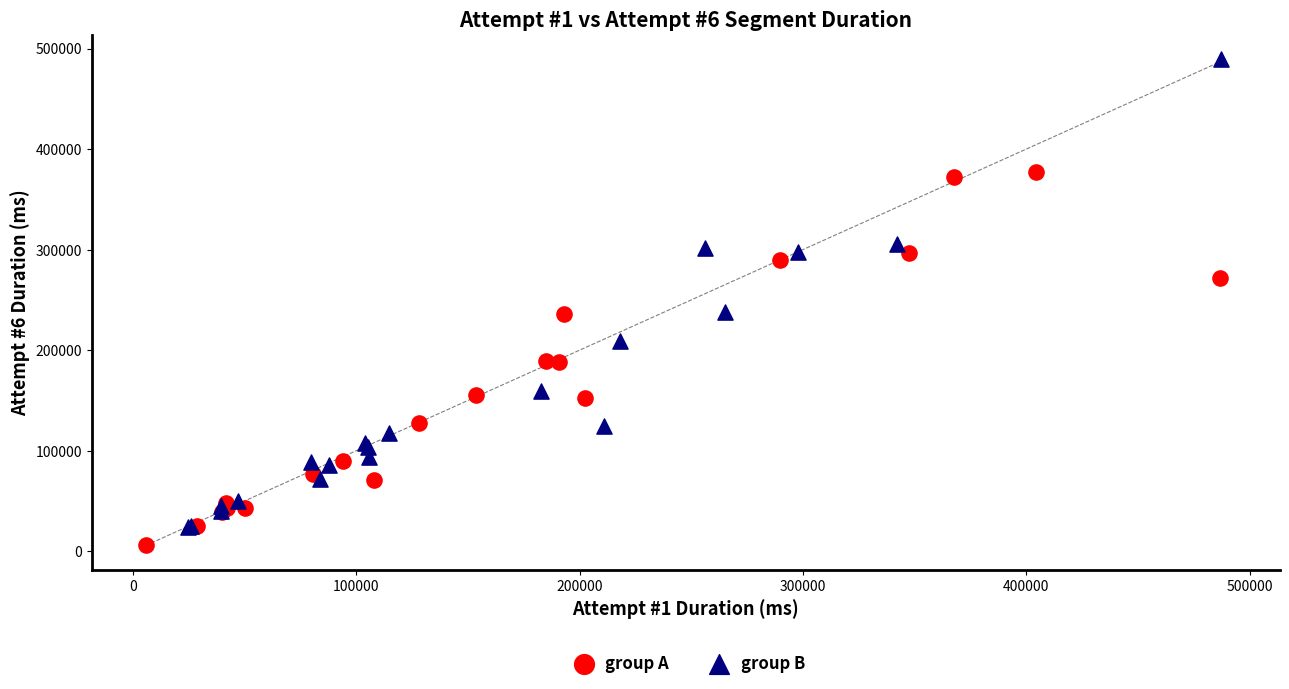

What are all the series names shown in the legend?

group A, group B